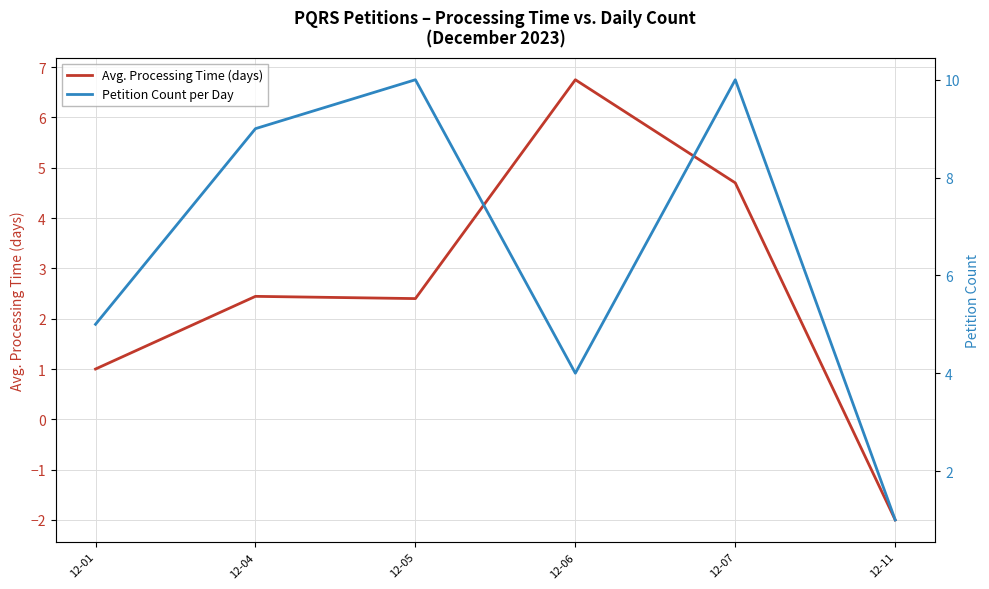

Does the chart have visible grid lines?

Yes